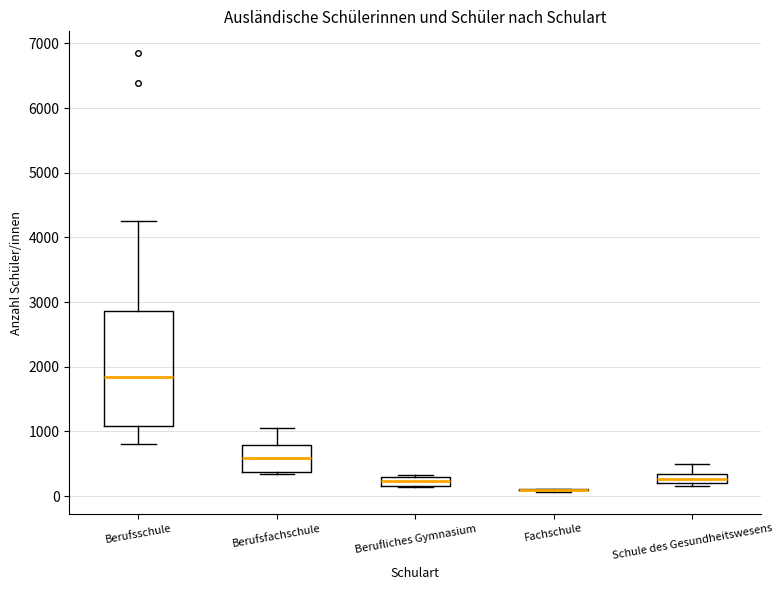

Comparing the boxes themselves (not the whiskers), which one is the tallest?

Berufsschule